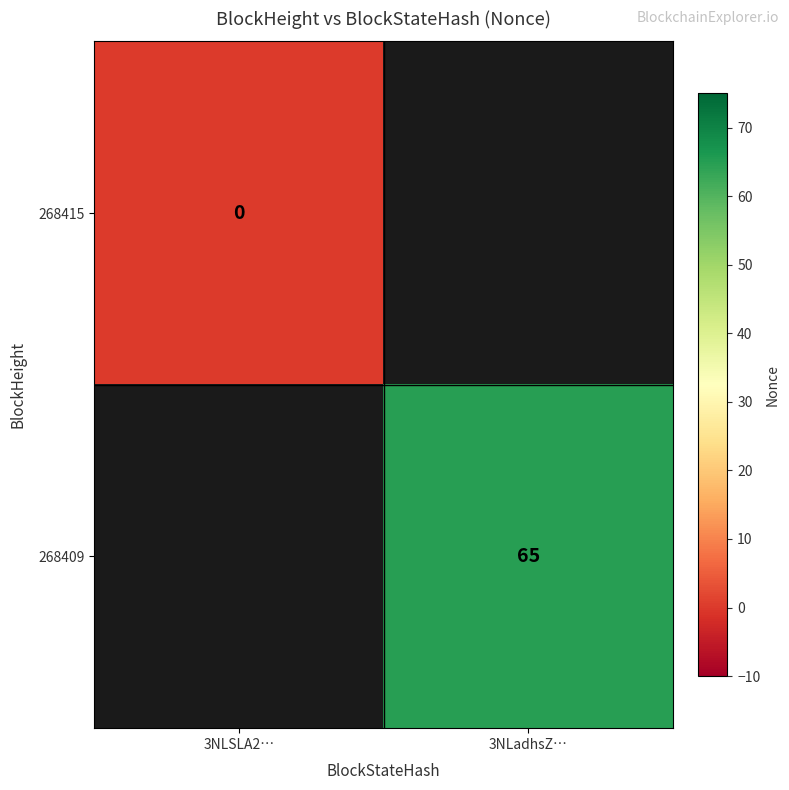

True or false: 268409 has a value of 115.1 at 3NLadhsZ….

False